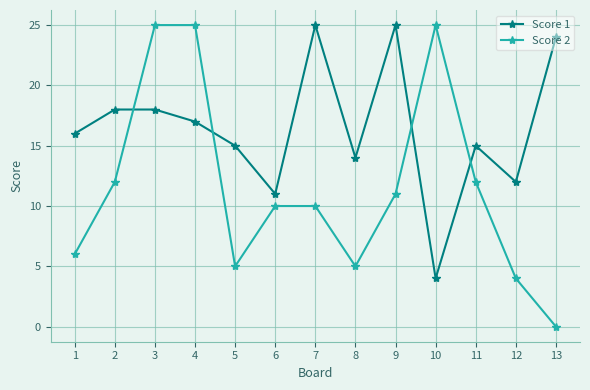

What is the total value across all series at 6?

21